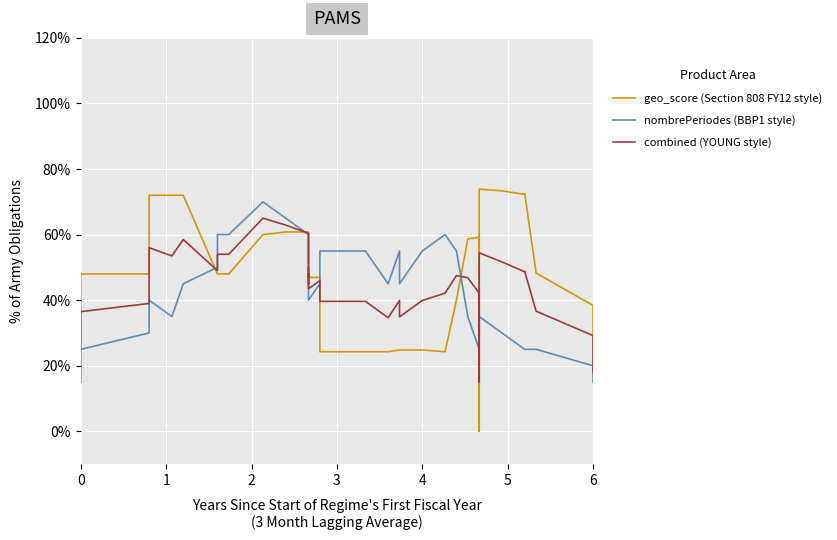

How many categories are shown in the chart?

40